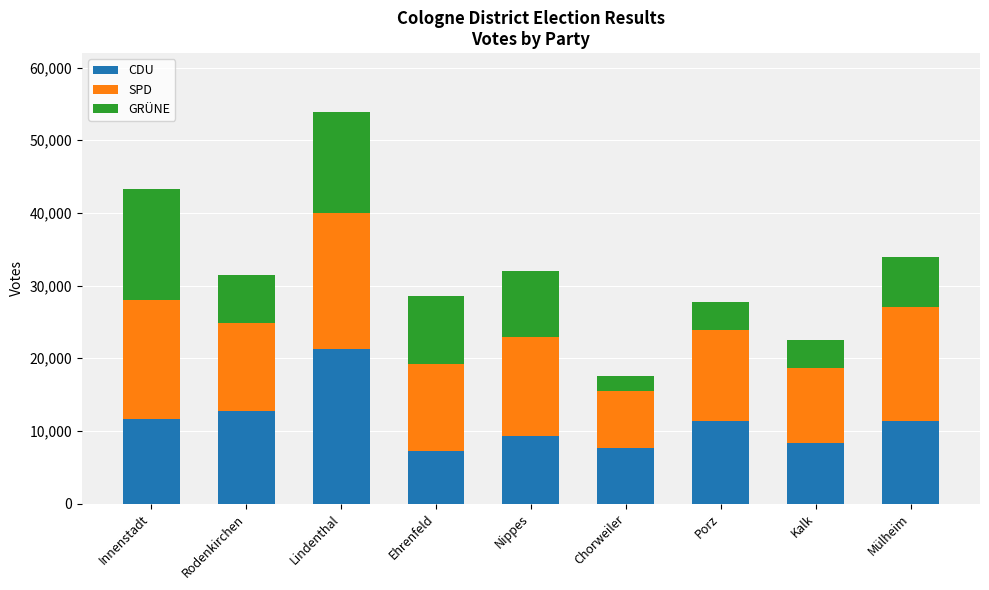

At which label does CDU reach its peak?

Lindenthal